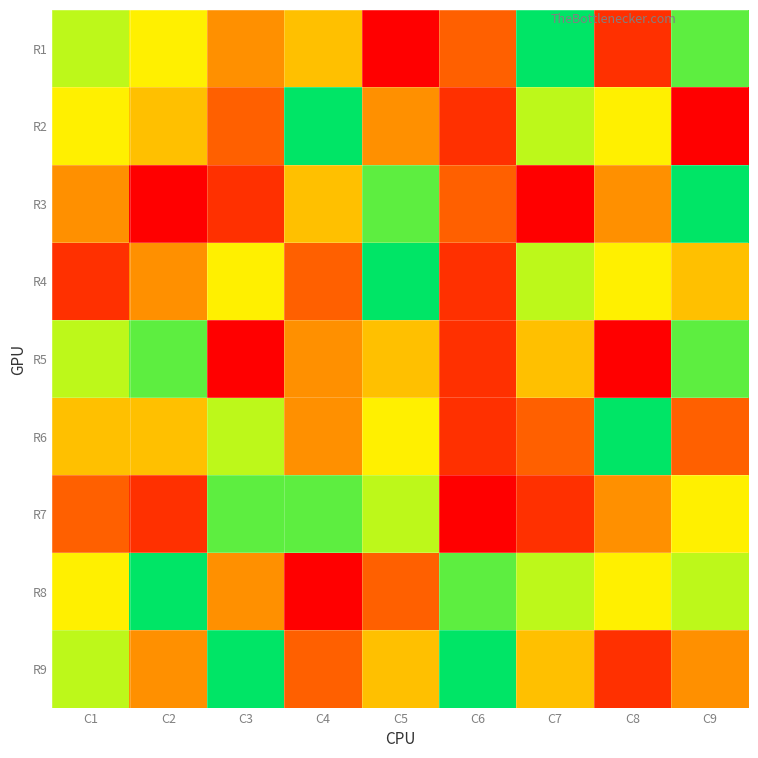

What is the maximum value shown in the chart?

9